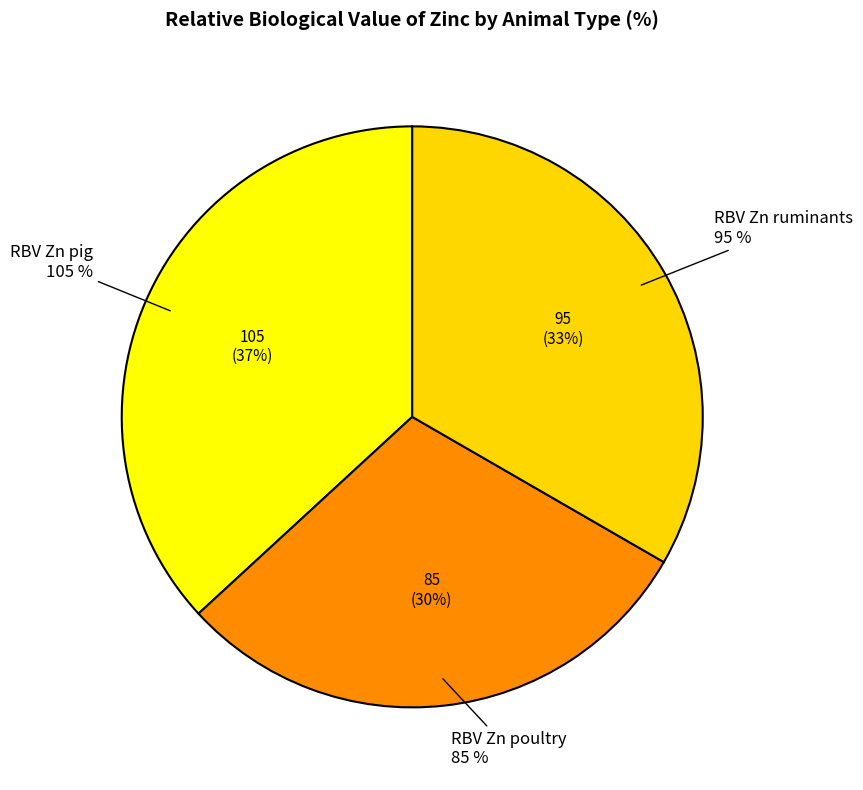

To the nearest percent, what portion does RBV Zn ruminants represent?

33%